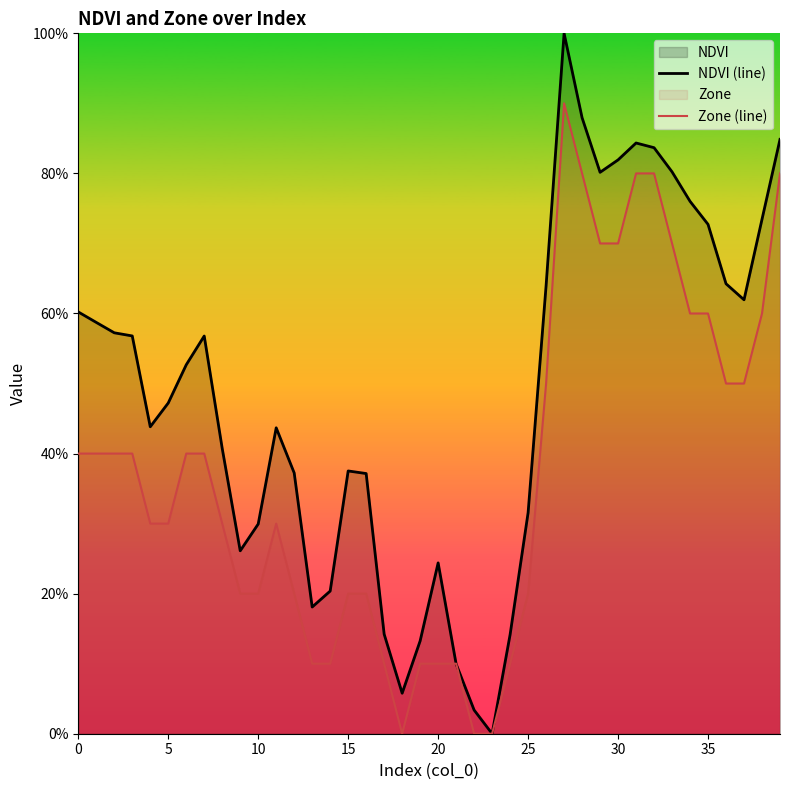

What is the sum of all NDVI (line) values?

19.4